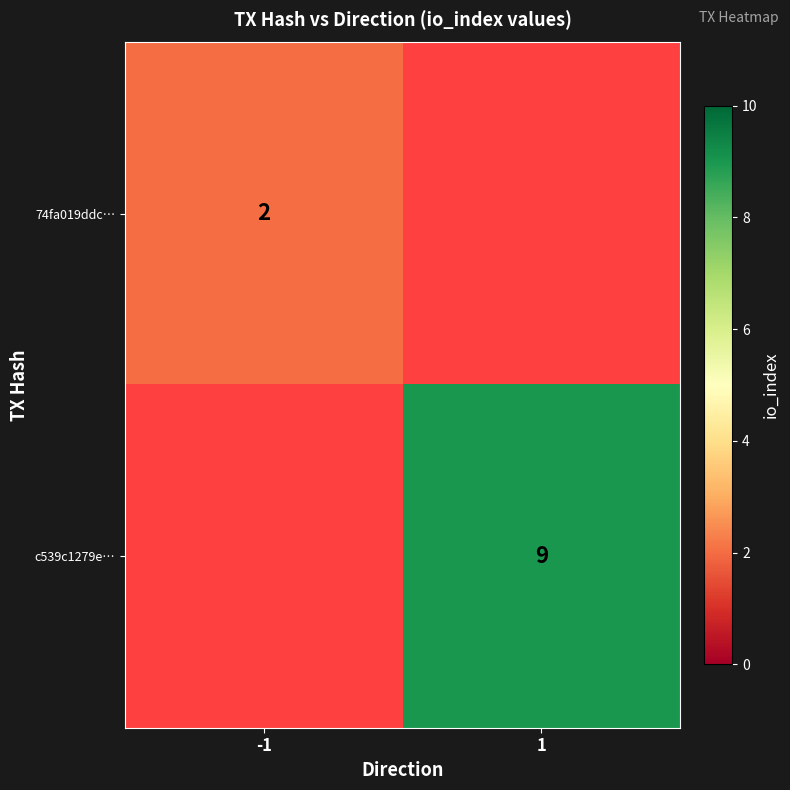

What is the minimum value shown in the chart?

2.0